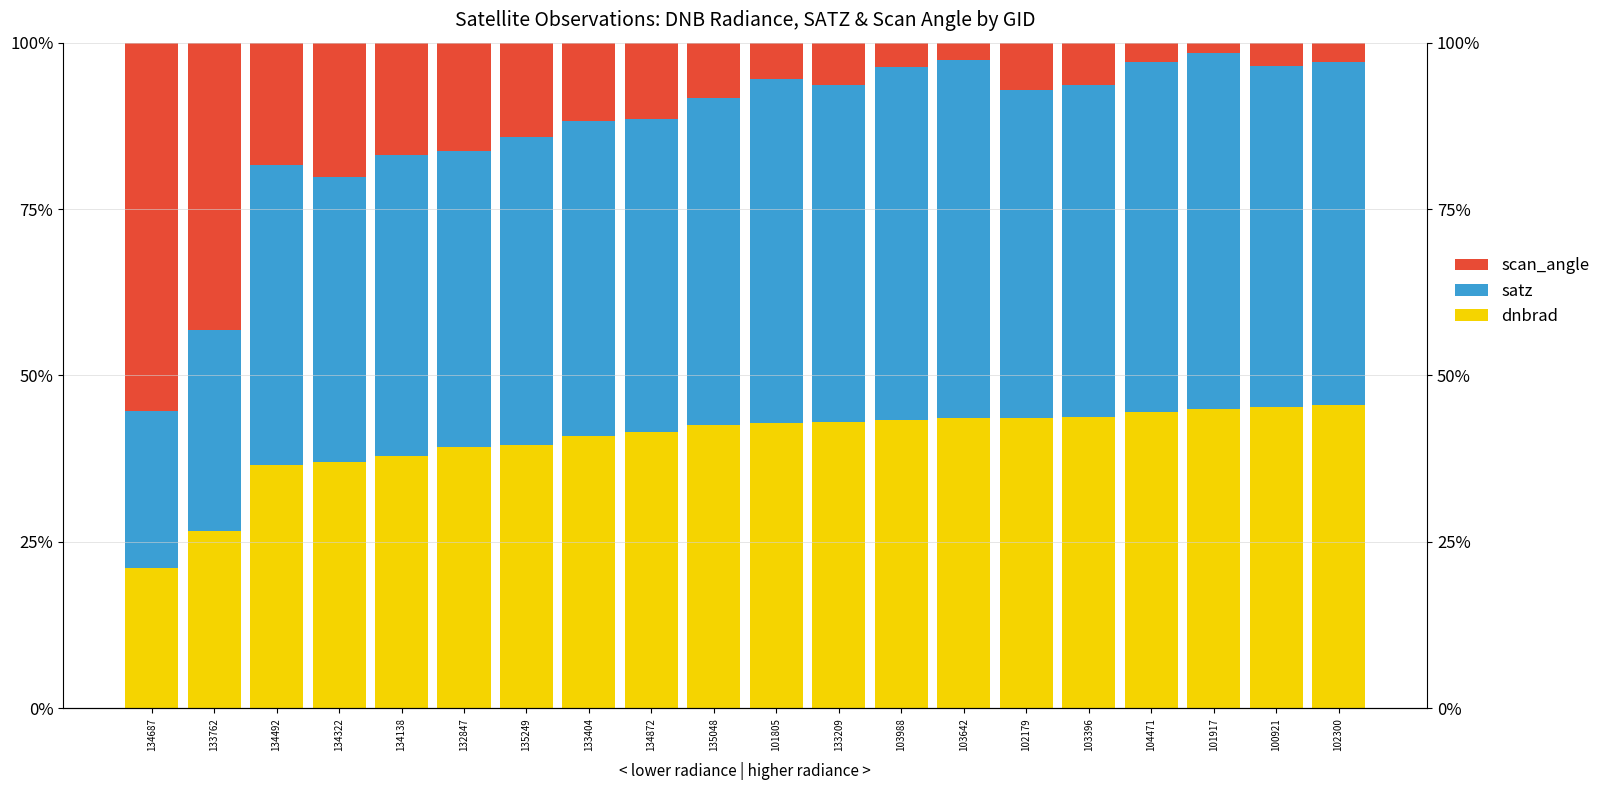

How many bars are there in total?

60